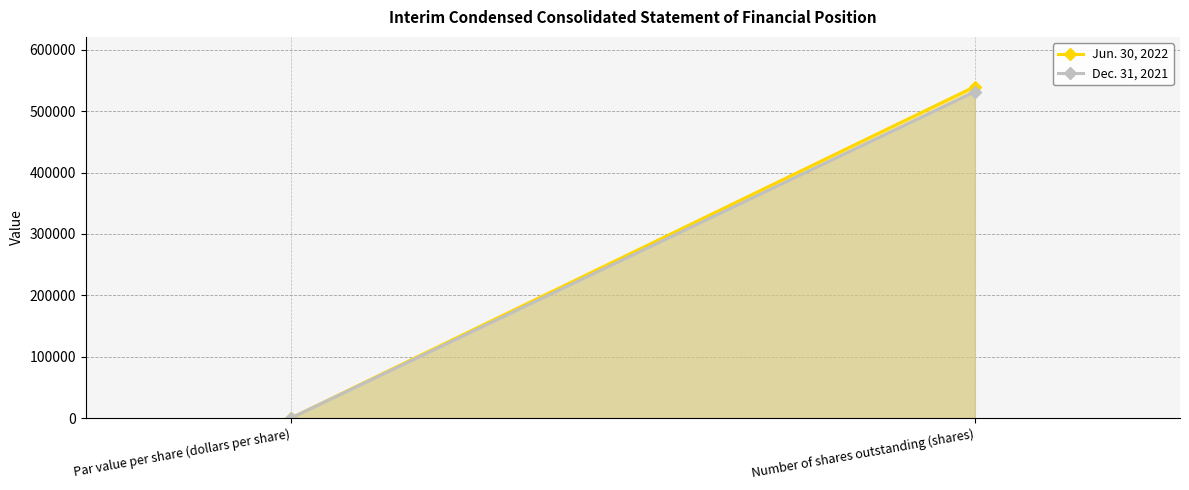

How many lines are shown in the chart?

2